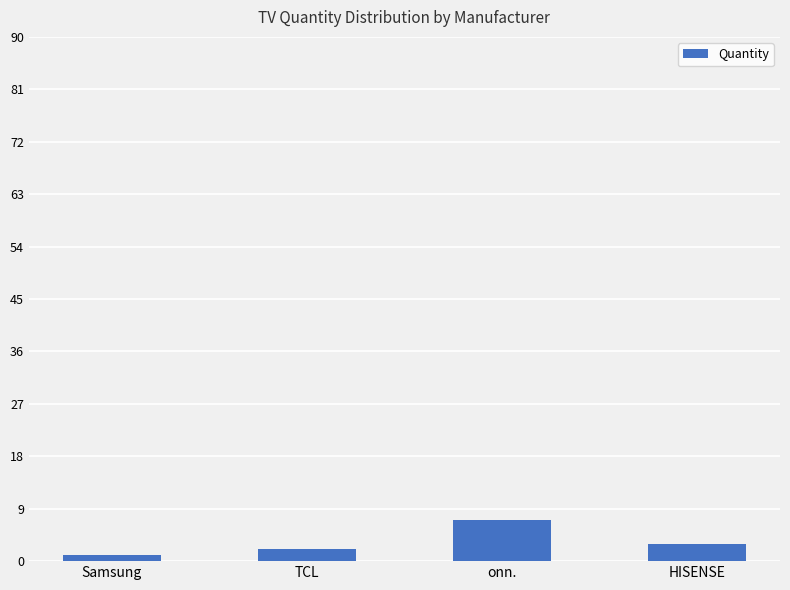

Reading left to right, list all the values displayed in this chart.

Samsung=1	TCL=2	onn.=7	HISENSE=3